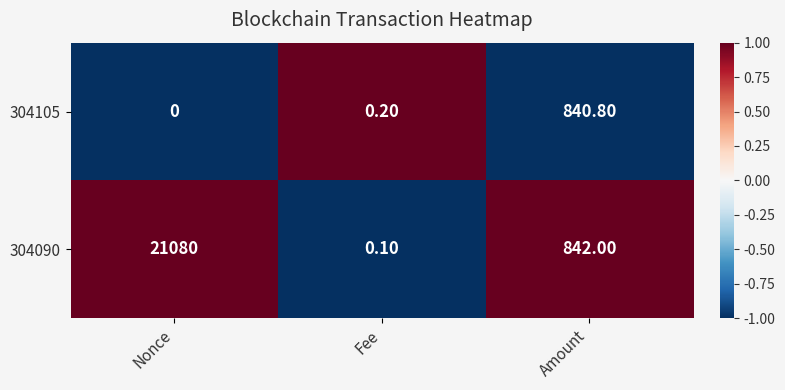

At how many categories does at least one series exceed 0?

3